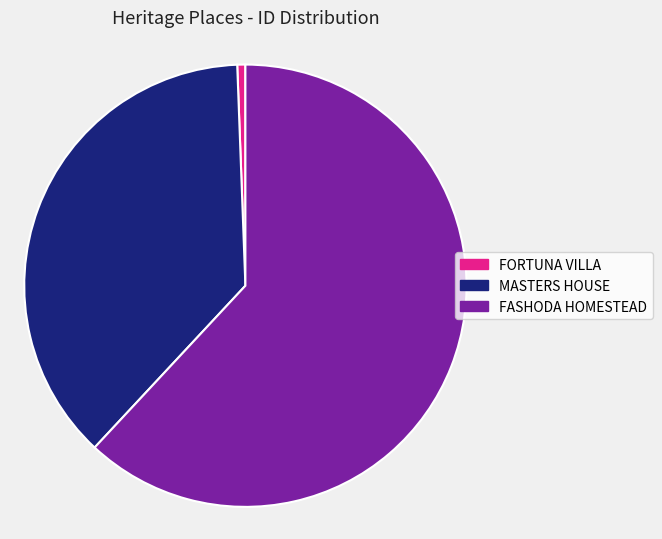

To the nearest percent, what percentage of the pie is FASHODA HOMESTEAD?

62%